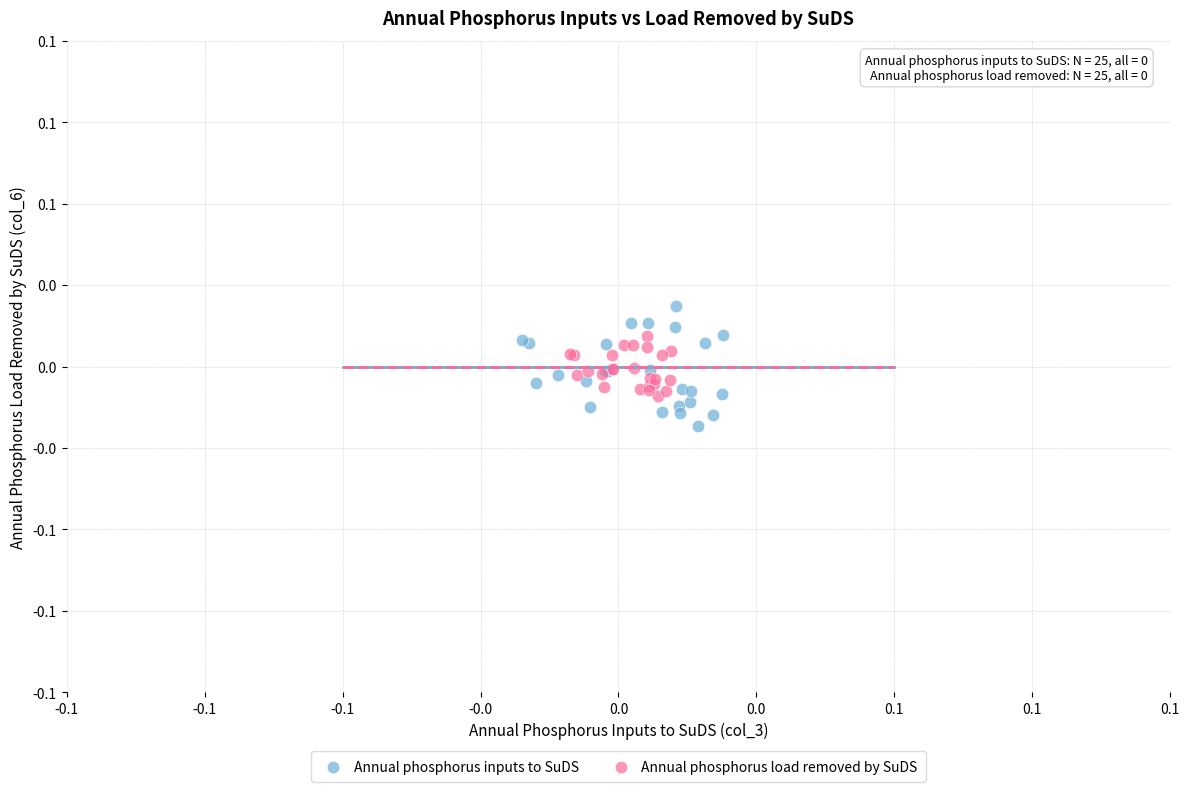

What are all the series names shown in the legend?

Annual phosphorus inputs to SuDS, Annual phosphorus load removed by SuDS